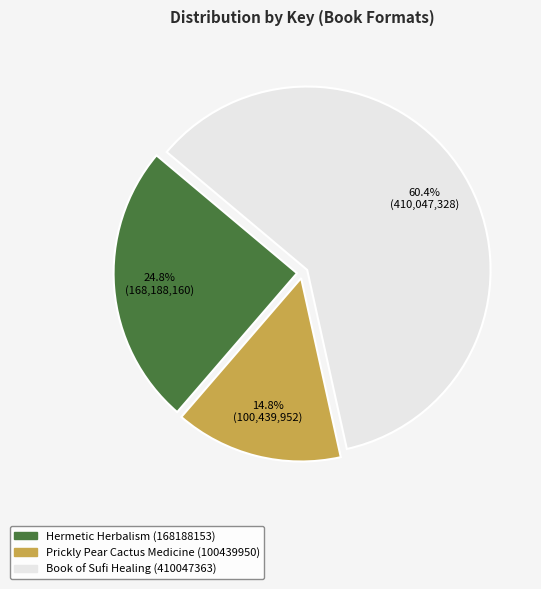

What percentage is the Book of Sufi Healing (410047363) slice, to the nearest percent?

60%